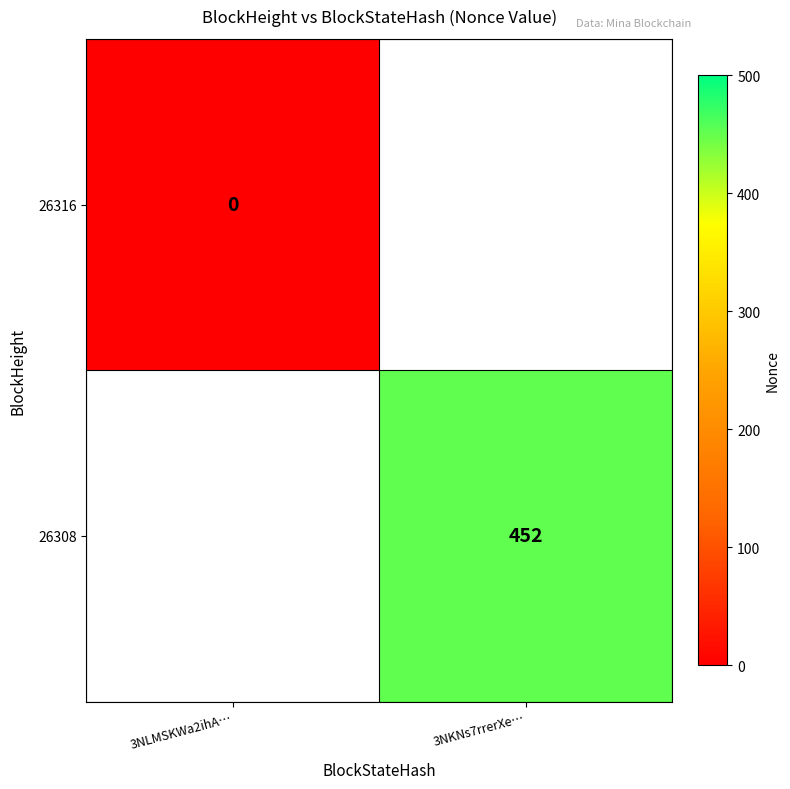

Is it true that 26308 equals 452 at 3NKNs7rrerXe…?

True